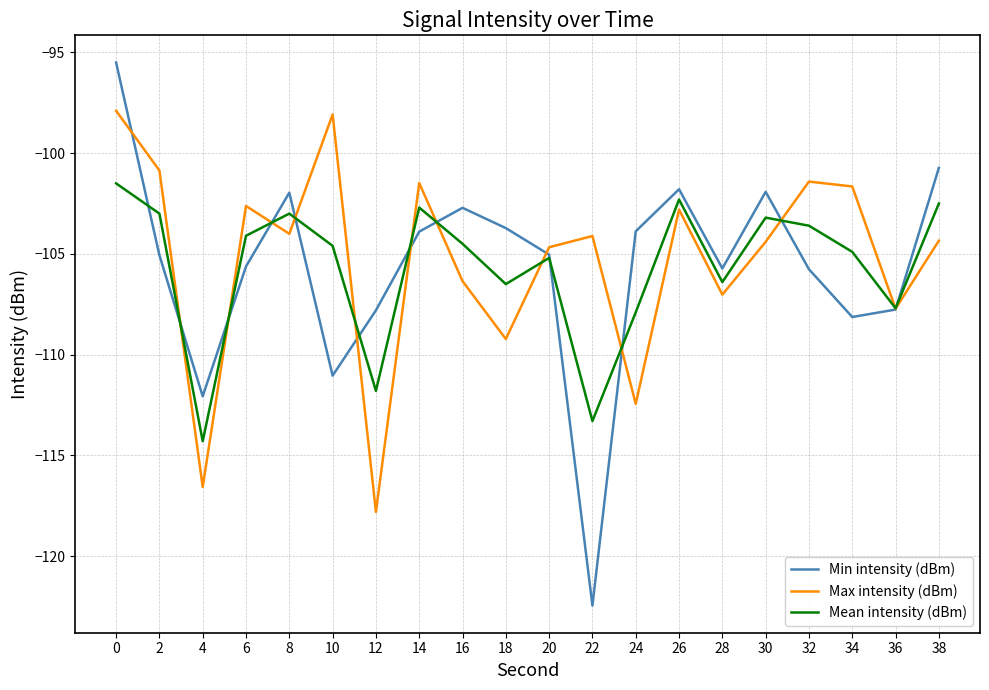

Does the chart have visible grid lines?

Yes